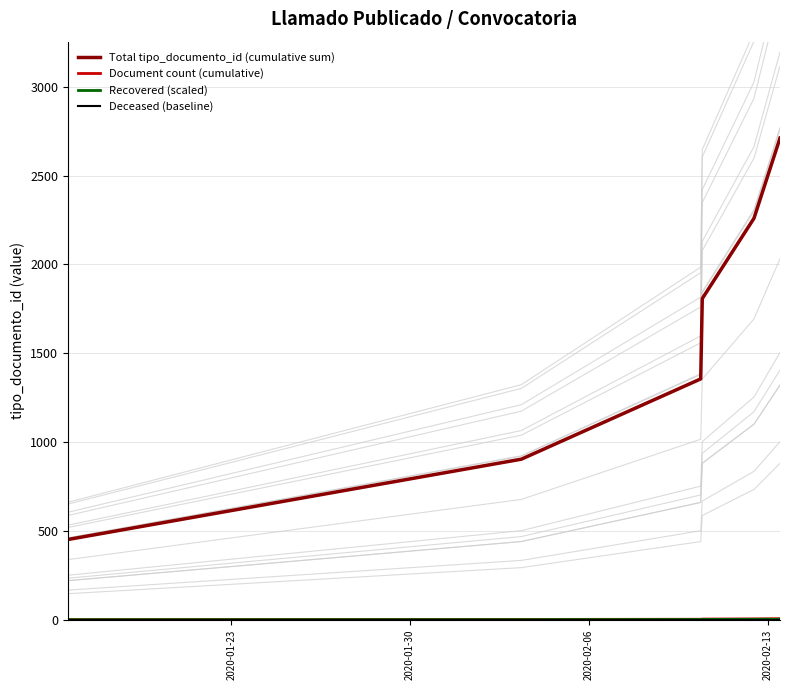

Reading right to left, extract all data points from this chart.

Total tipo_documento_id (cumulative sum): 2712.0	2260.0	1808.0	1356.0	904.0	452.0
Document count (cumulative): 6.0	5.0	4.0	3.0	2.0	1.0
Recovered (scaled): 3.0	2.5	2.0	1.5	1.0	0.5
Deceased (baseline): 0.0	0.0	0.0	0.0	0.0	0.0